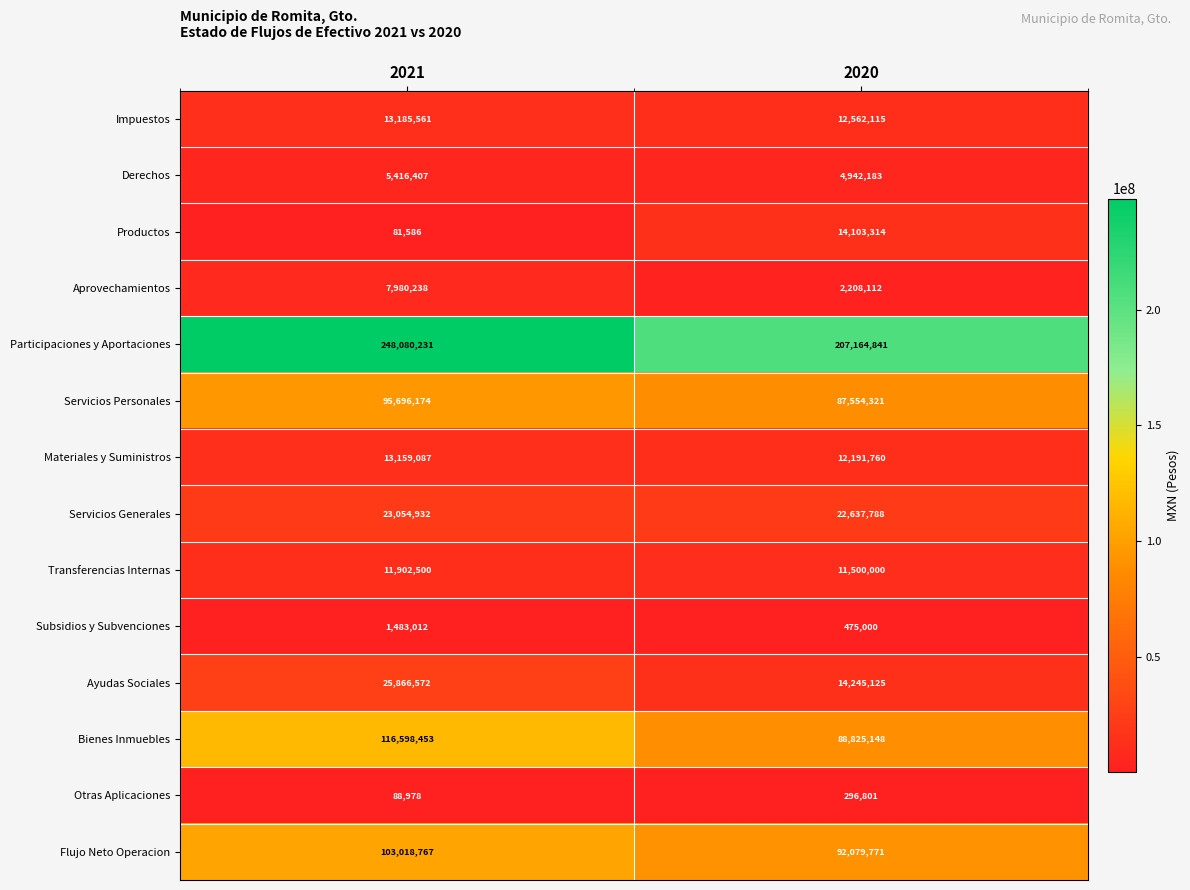

How many series are shown in this chart?

14